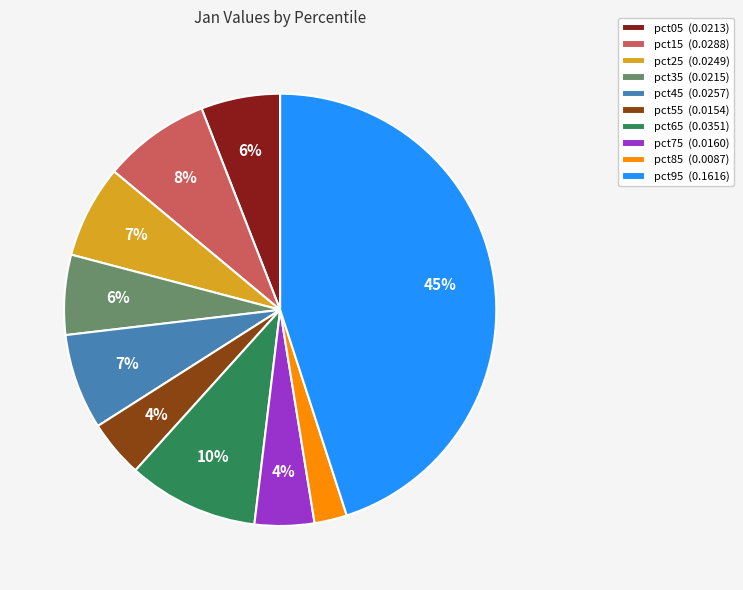

Is it true that pct25 (0.0249) is 7% of the pie?

True